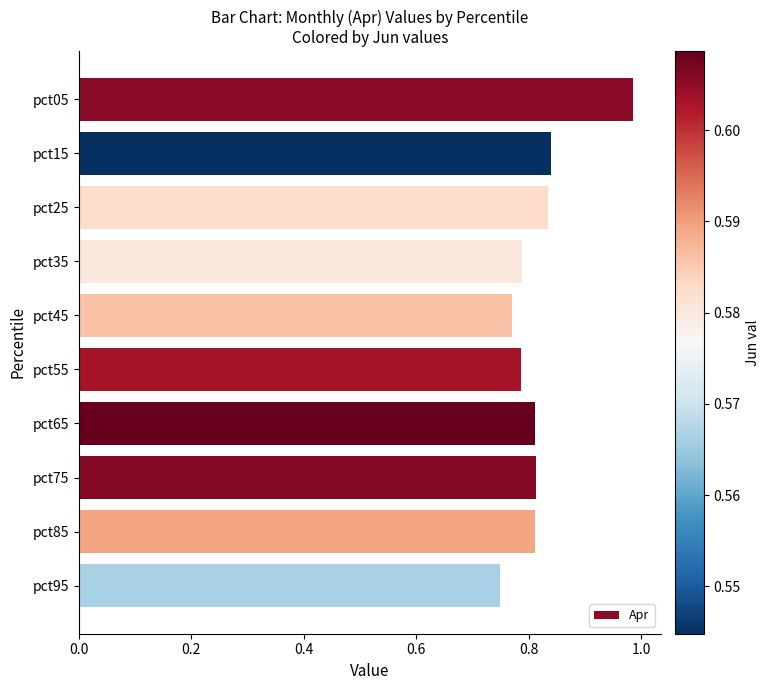

True or false: the data shows 1.4 at pct75.

False